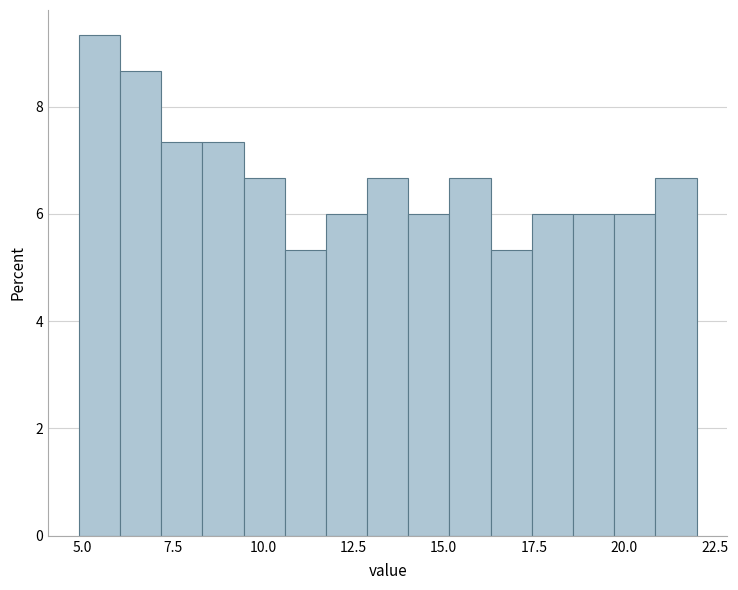

Around what value on the x-axis is the tallest bar? Give the approximate position of its centre, as read against the axis.

5.5